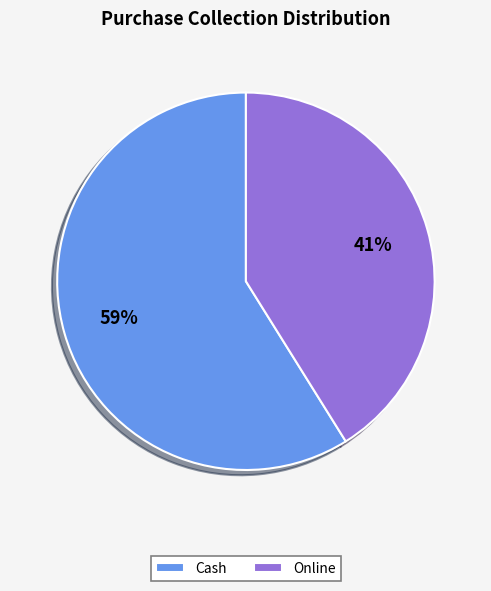

What is the smallest slice in the pie chart?

Online